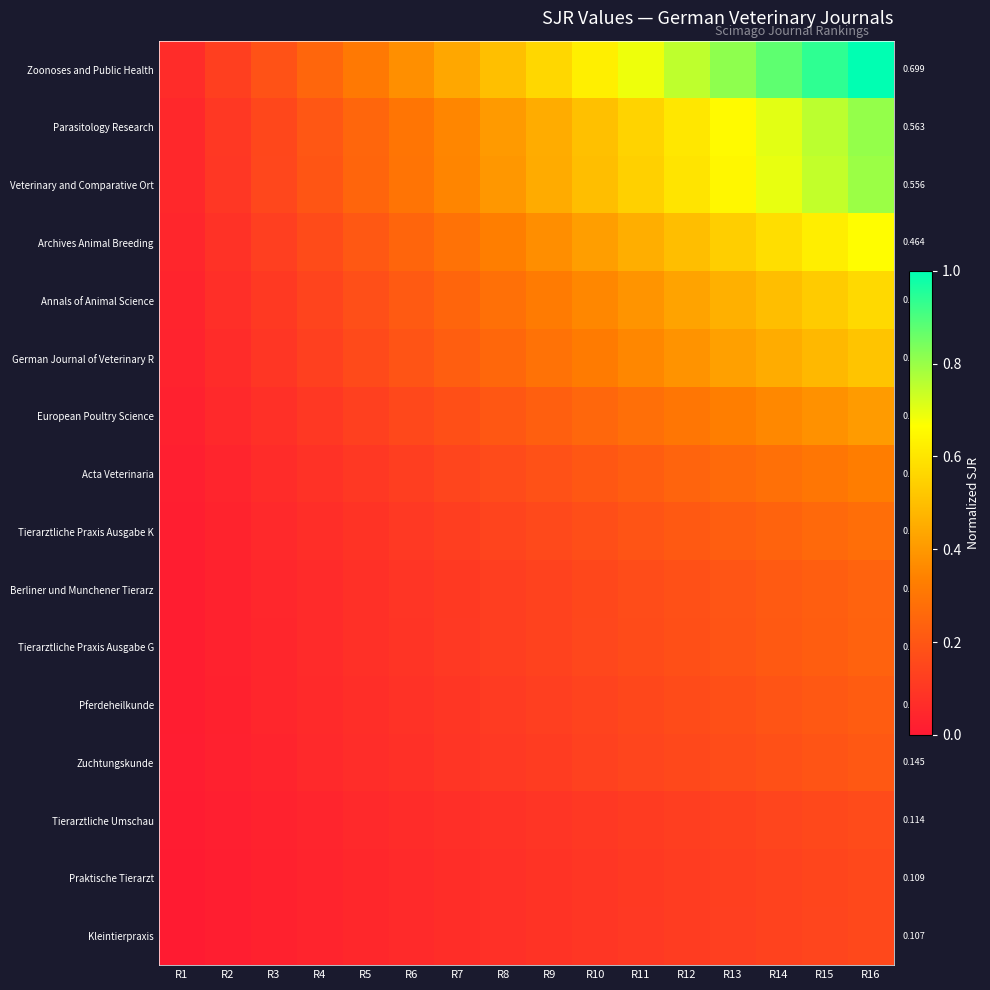

What is the highest value of the Zoonoses and Public Health series?

1.0